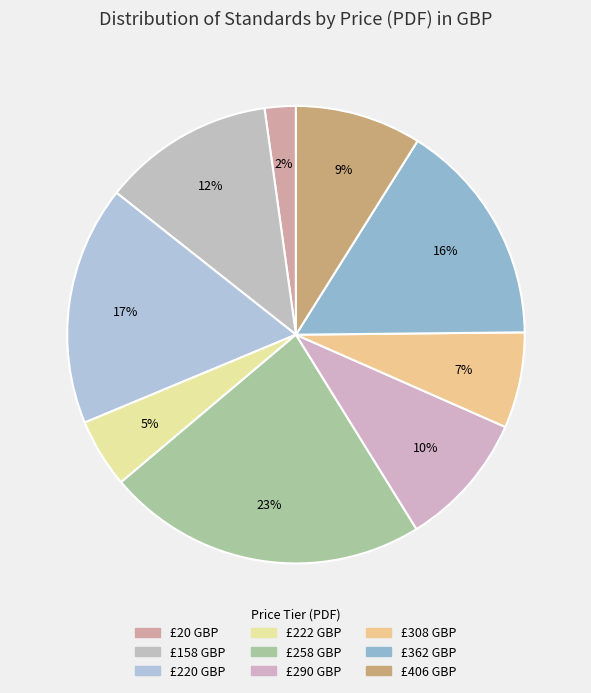

Count the number of slices in the pie.

9